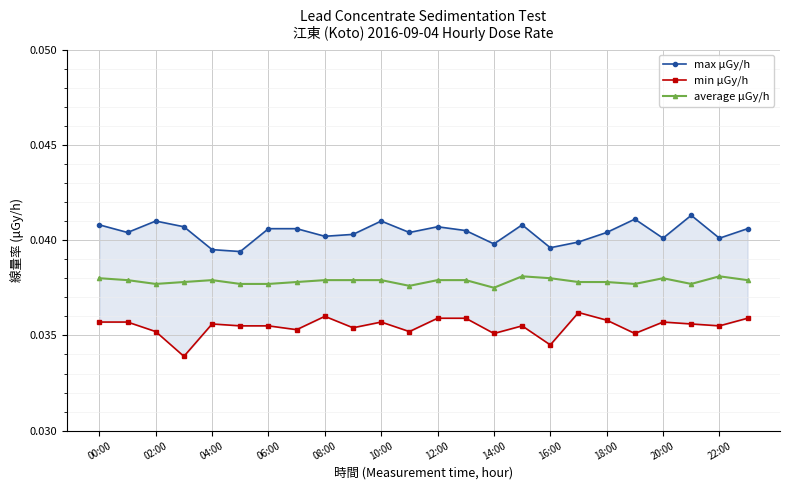

True or false: average μGy/h has more than 0 interior local peaks.

True